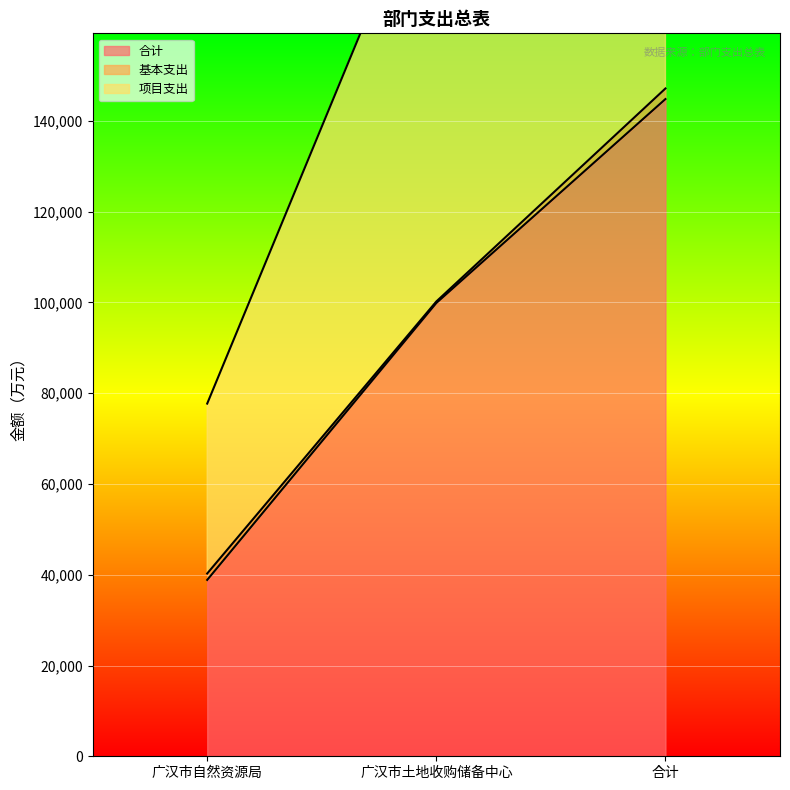

What is the spread (max minus min) of values at 广汉市自然资源局?

38857.6